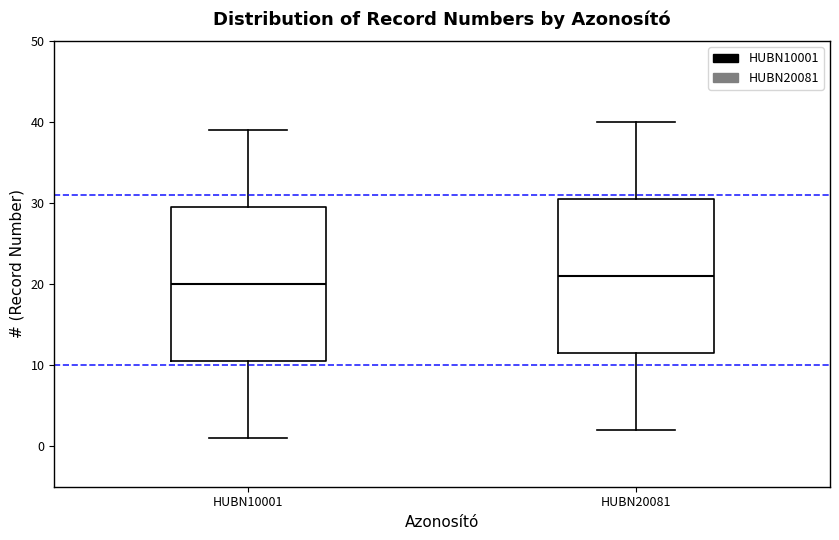

Which box's median line is the lowest?

HUBN10001